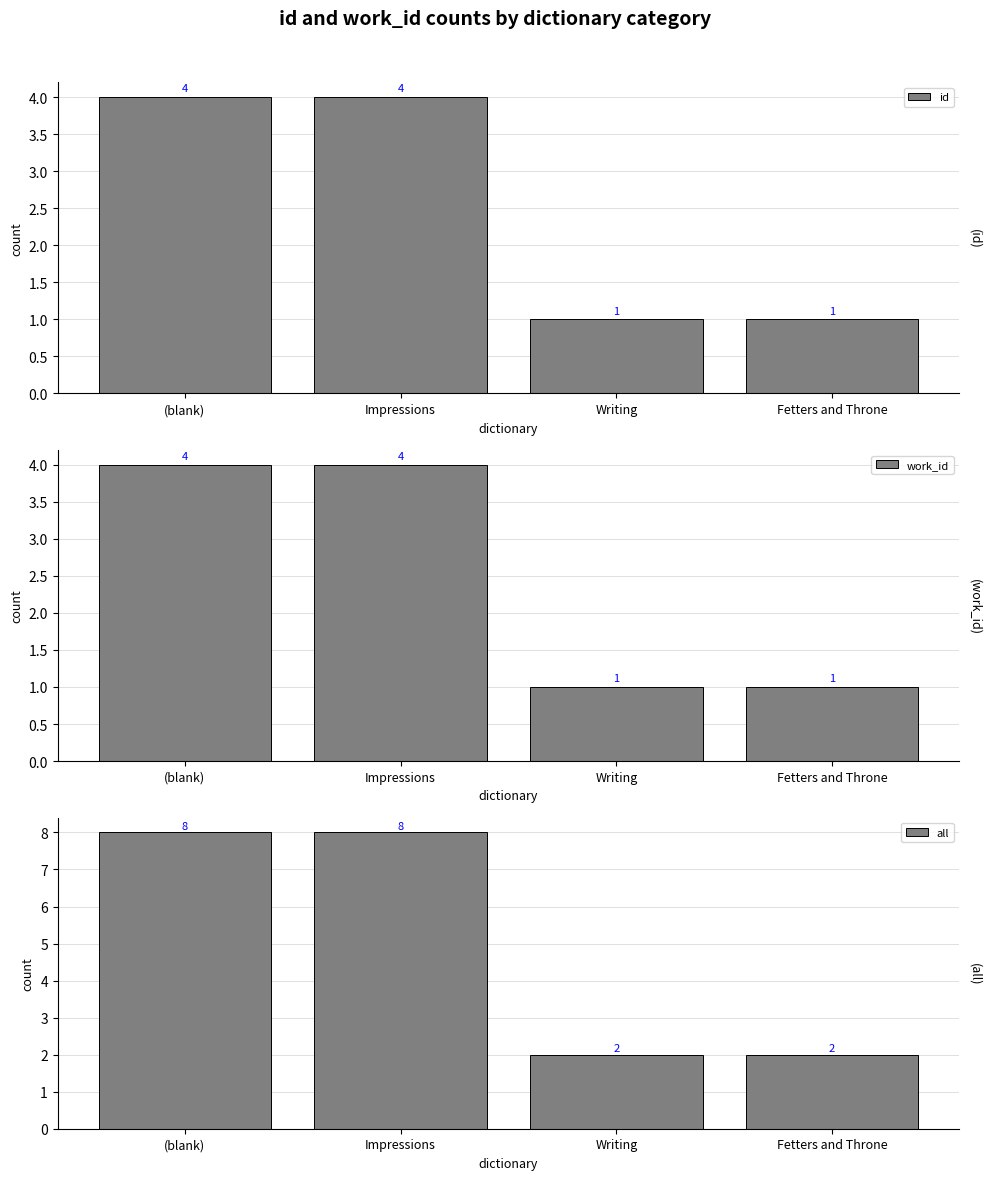

What is the maximum value for work_id?

4